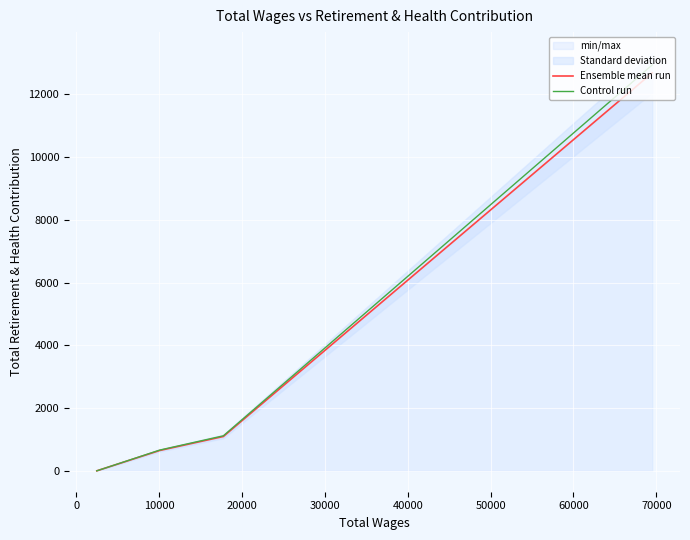

Count the number of categories in the chart.

4